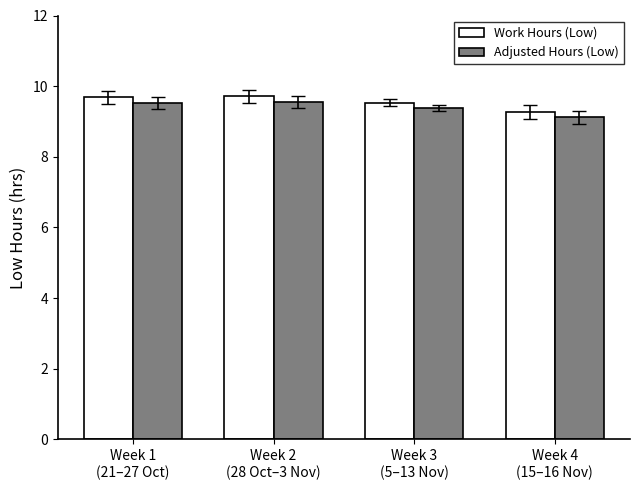

What is the minimum value shown in the chart?

9.1